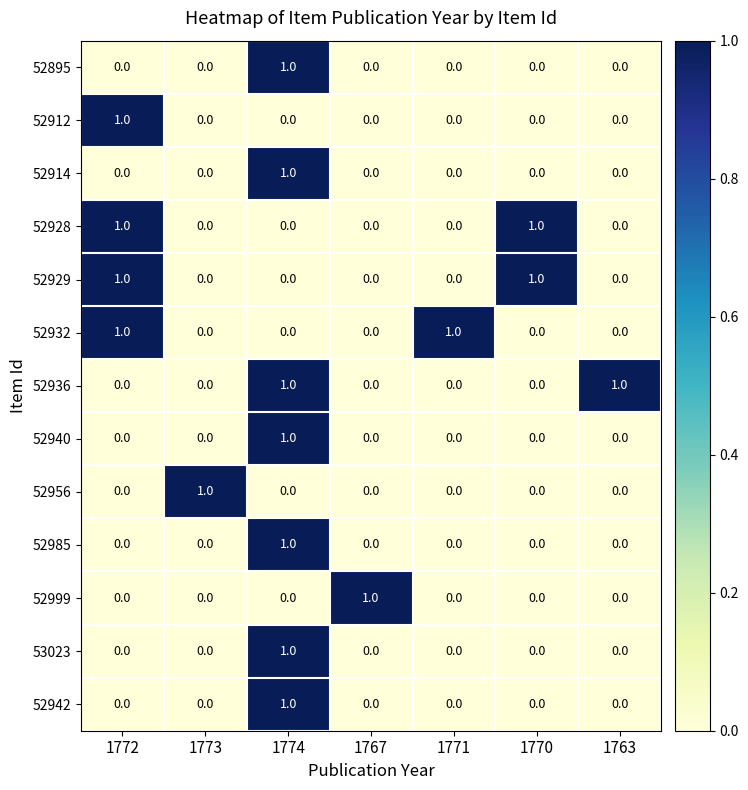

Count the 52985 values in the range 0 to 1.

7